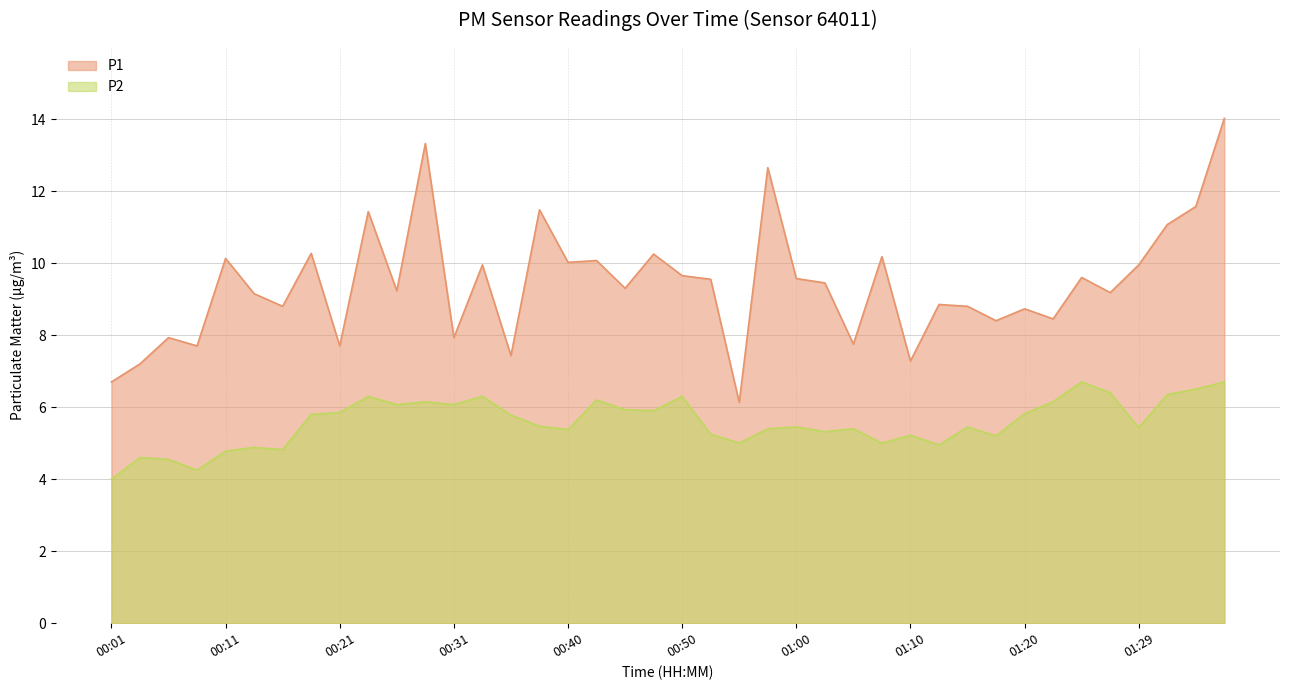

Which series has the largest total across all categories?

P1